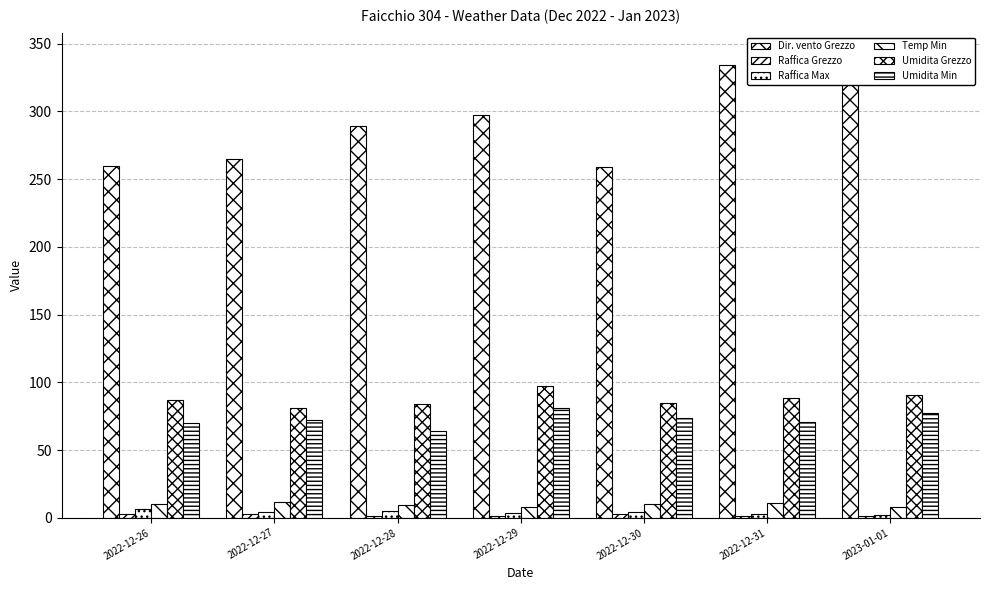

Reading left to right, transcribe all the data shown in this chart.

Dir. vento Grezzo: 260.0	265.0	289.0	297.0	259.0	334.0	341.0
Raffica Grezzo: 3.1	2.6	1.5	1.1	2.9	1.2	1.0
Raffica Max: 6.2	4.6	5.1	3.5	4.4	2.8	2.3
Temp Min: 10.3	11.7	9.8	7.7	9.9	11.1	8.1
Umidita Grezzo: 86.6	81.3	84.1	97.2	85.0	88.4	90.6
Umidita Min: 70.0	72.0	64.0	81.0	74.0	71.0	77.0